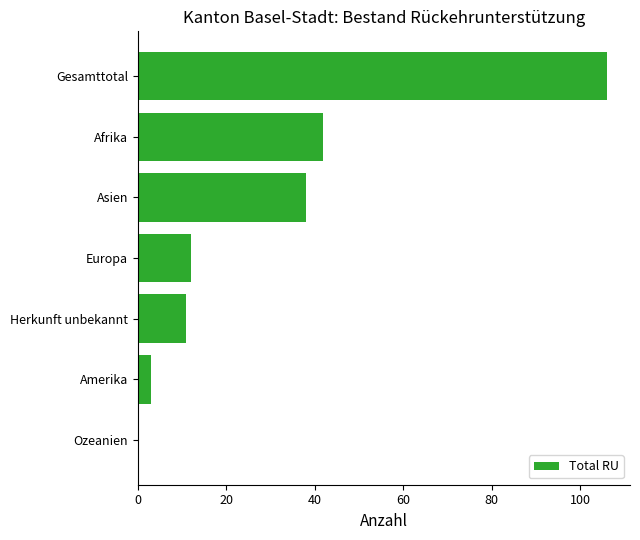

What is the sum of all values?

212